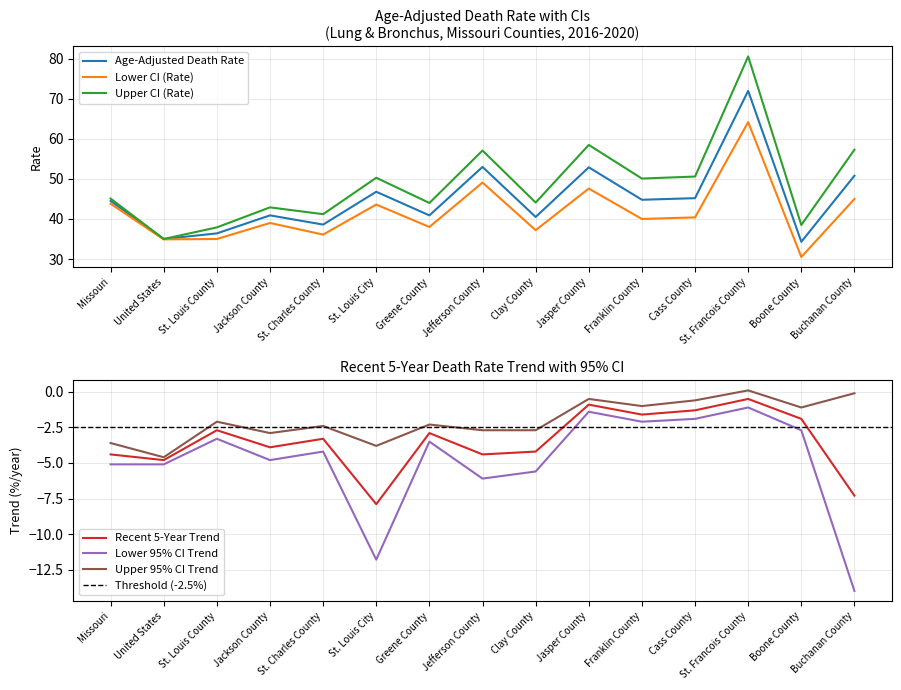

What is the total value across all series at Buchanan County?

131.7